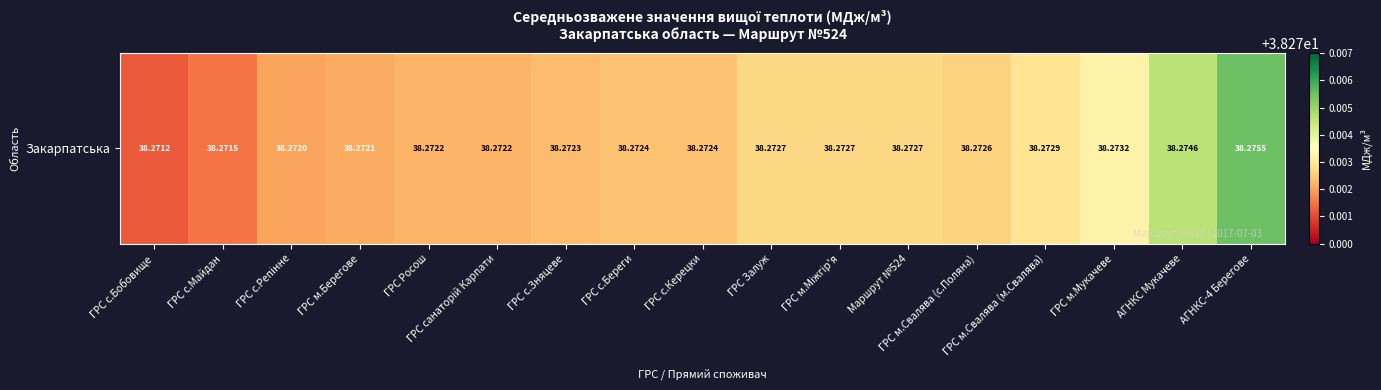

Reading left to right, what are all the values shown in this chart?

38.3	38.3	38.3	38.3	38.3	38.3	38.3	38.3	38.3	38.3	38.3	38.3	38.3	38.3	38.3	38.3	38.3